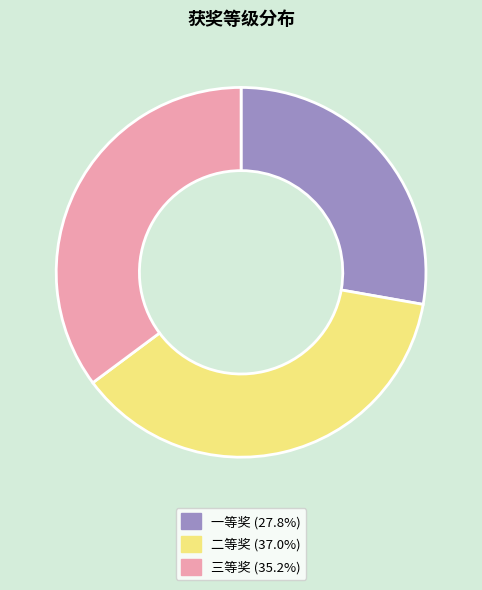

Approximately how many times larger is the value at 一等奖 compared to 三等奖?

0.8